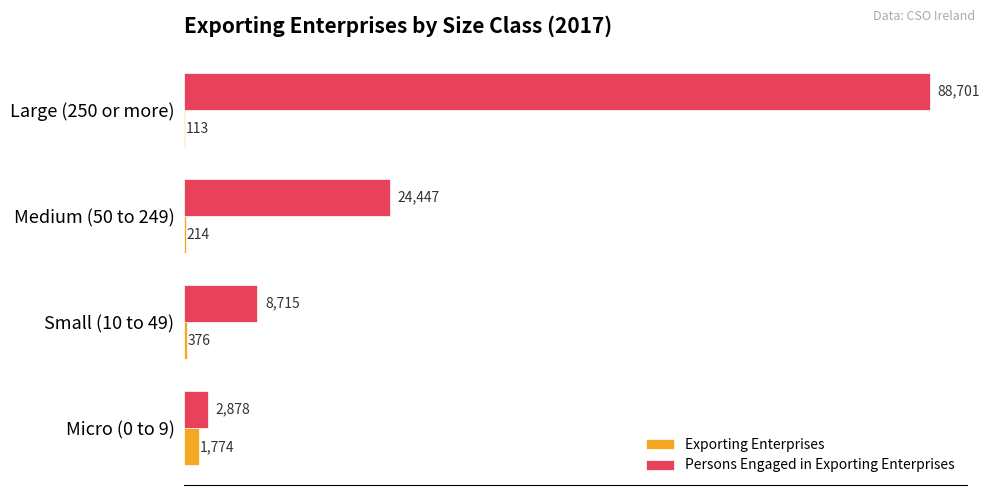

What is the sum of the Persons Engaged in Exporting Enterprises values at Micro (0 to 9) and Small (10 to 49)?

11593